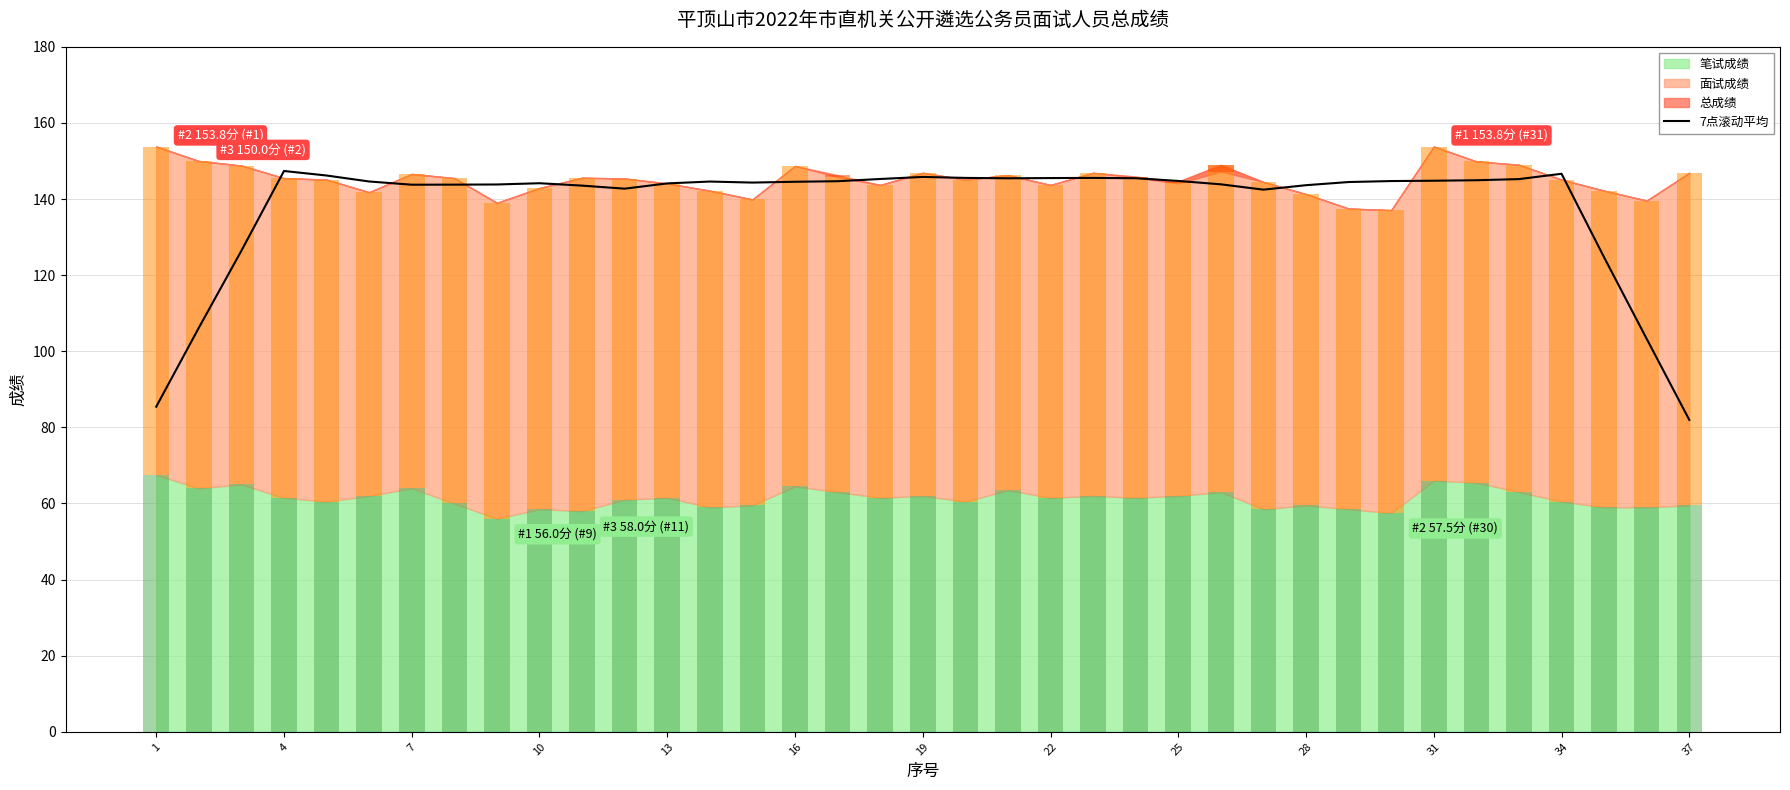

At which label is the value closest to 114?

4